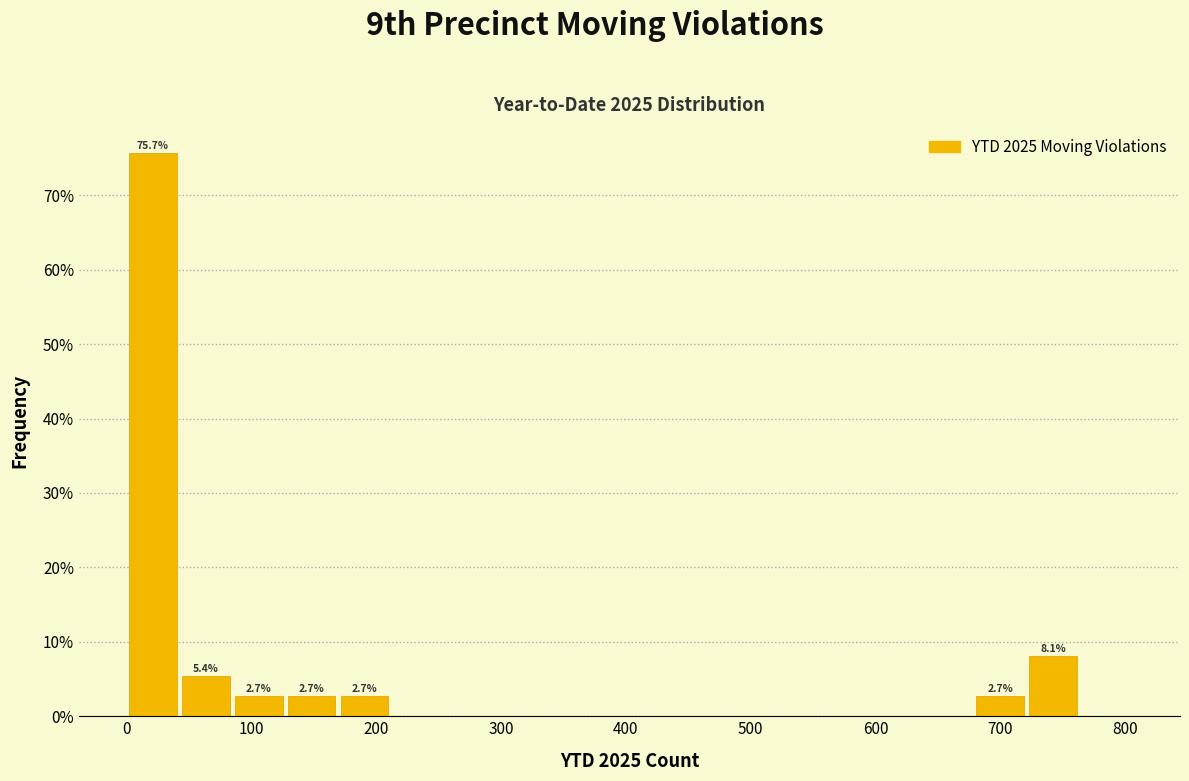

Over which range of the x-axis is the bar tallest?

0 to 40